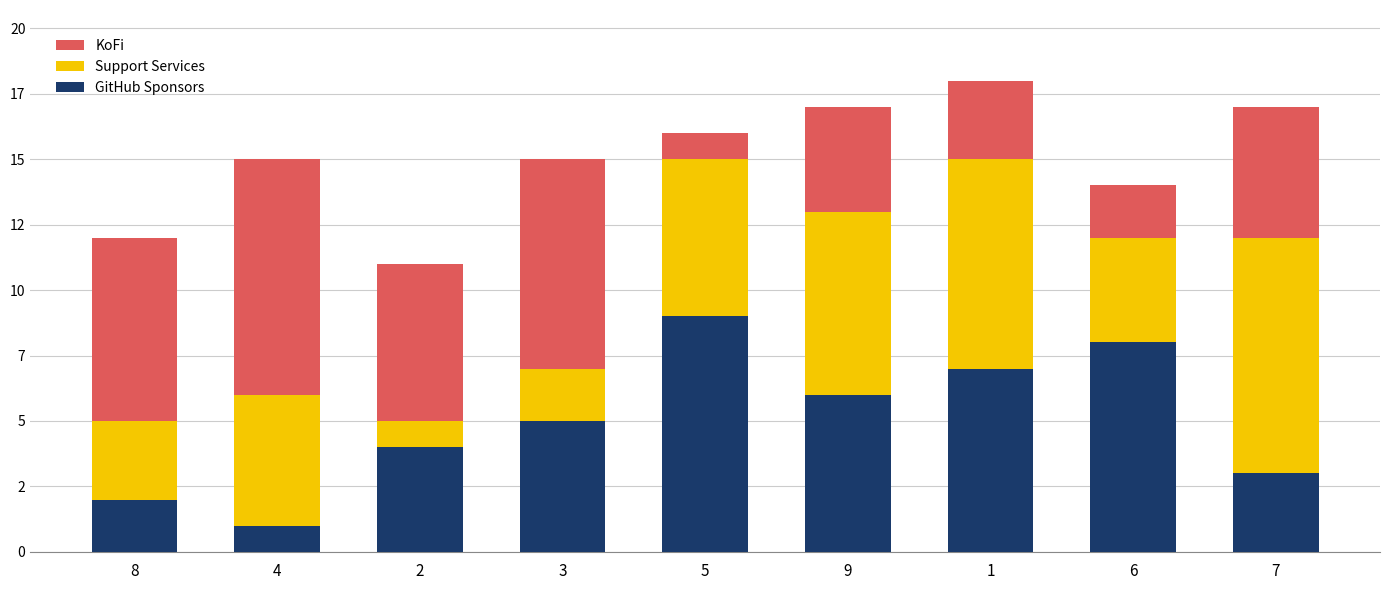

Rank the series by their maximum value, from lowest to highest.

GitHub Sponsors, Support Services, KoFi